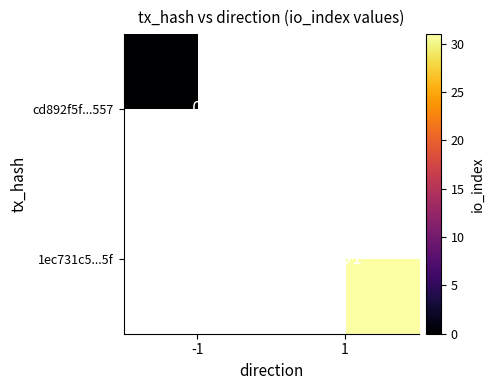

The 1ec731c5...5f series shows 45 at 1. True or false?

False